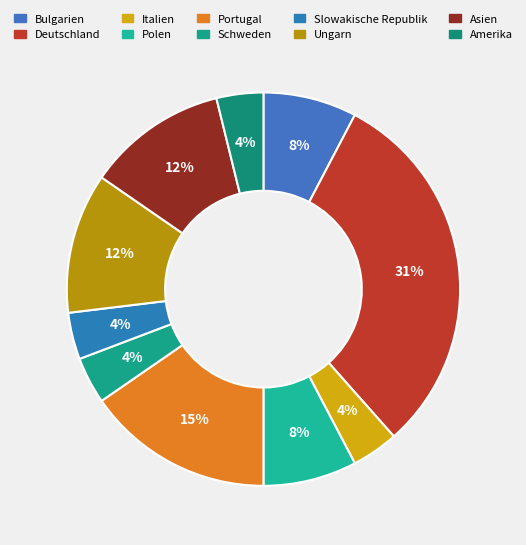

Does any single category account for the majority?

No